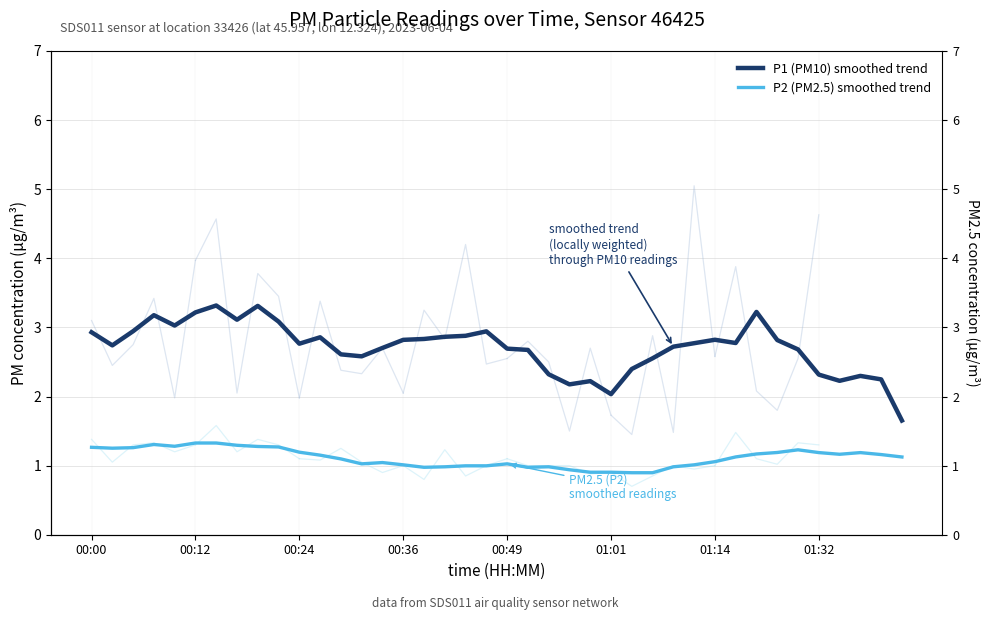

Rank the series by their average value, from lowest to highest.

P2 (PM2.5) smoothed trend, P1 (PM10) smoothed trend